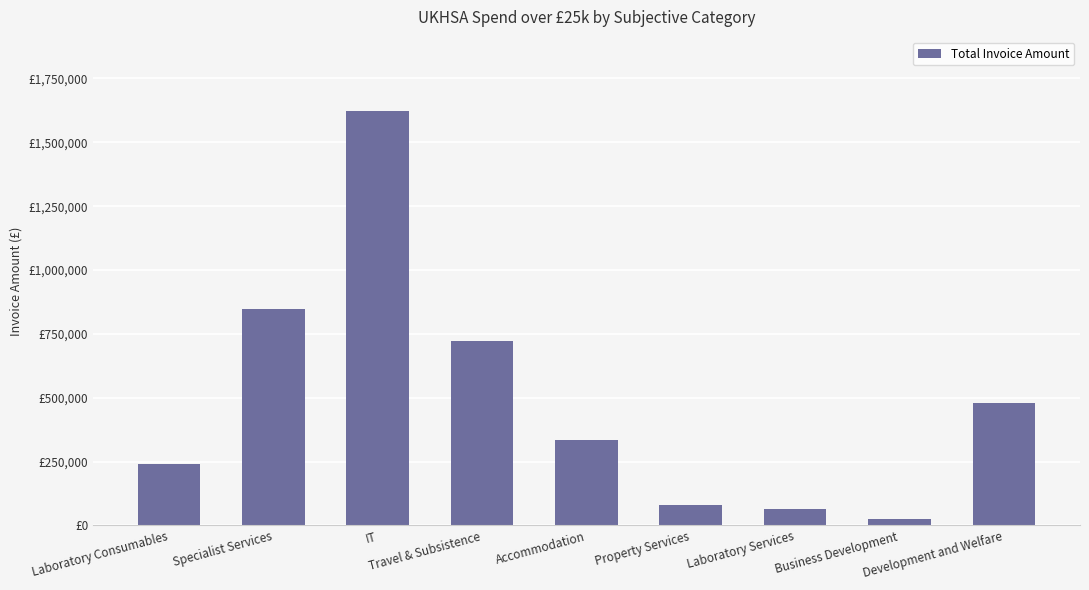

What is the minimum value shown in the chart?

26380.8